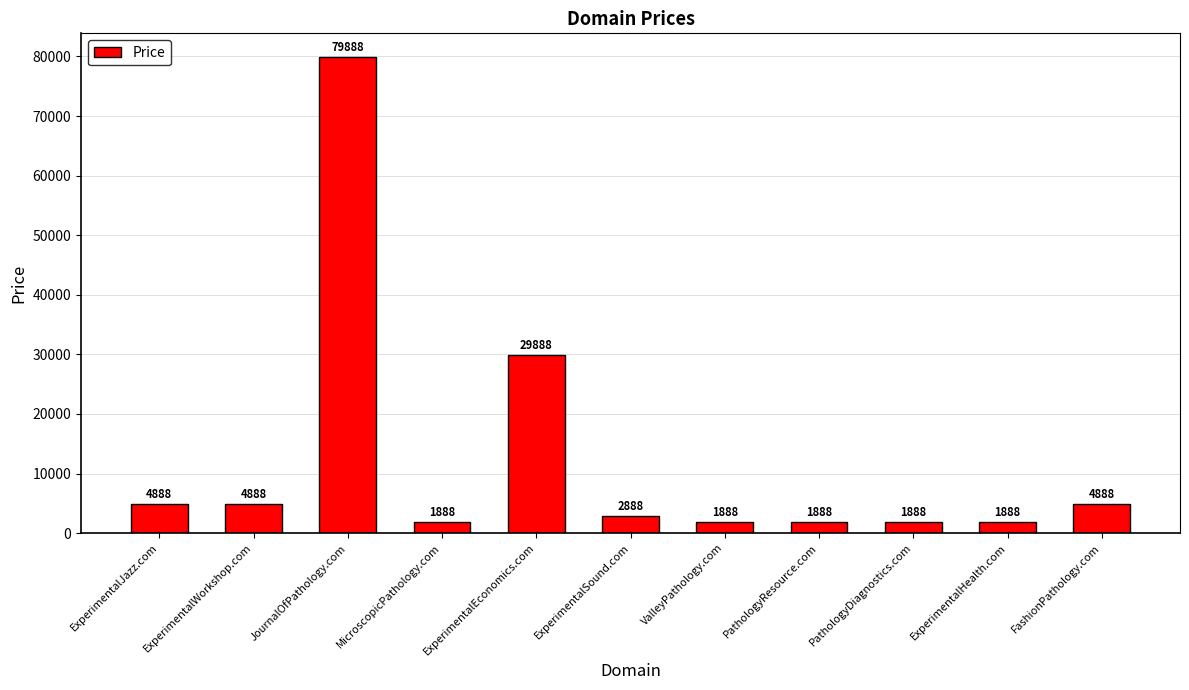

Where is the data nearest to the value 40888?

ExperimentalEconomics.com